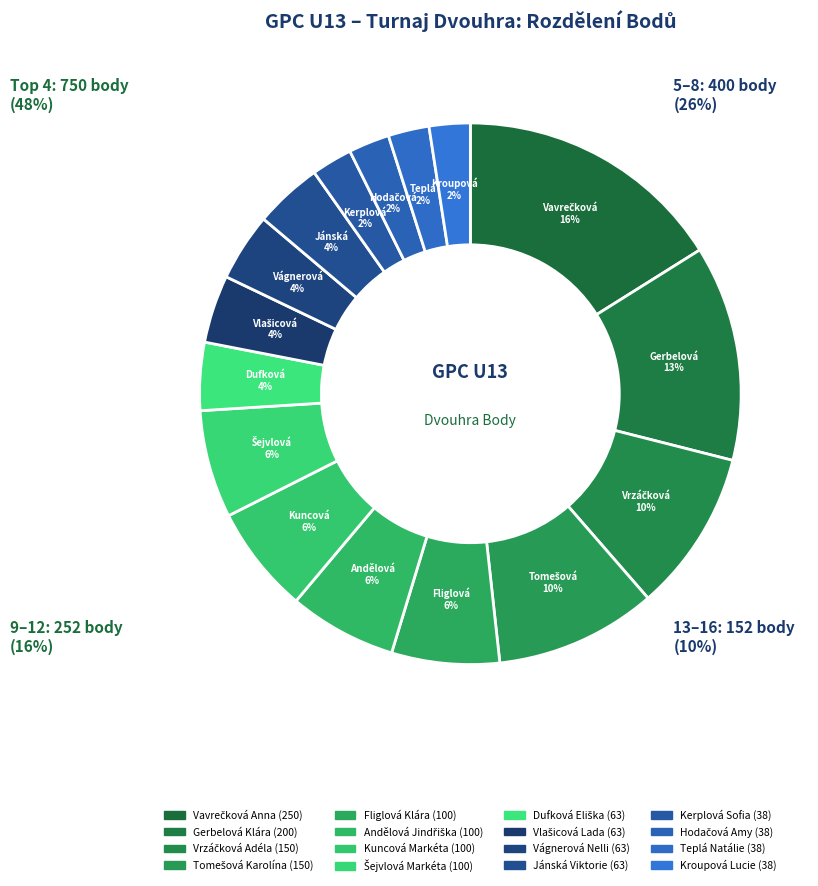

What is the largest slice in the pie chart?

Vavrečková Anna